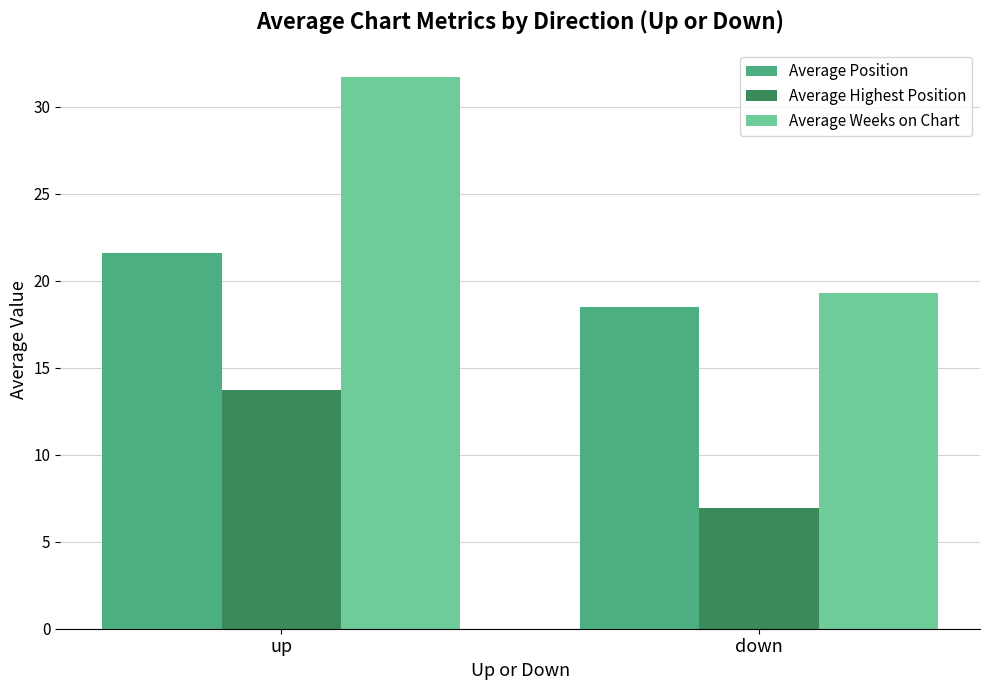

What is the difference between the highest and lowest values at down?

12.4